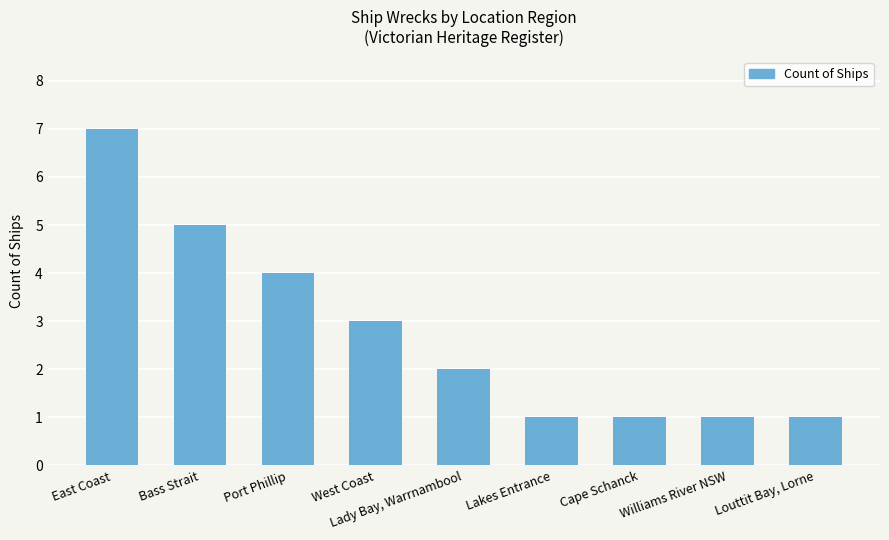

What is the label of the 9th bar from the right?

East Coast